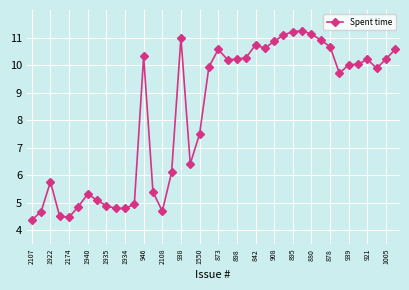

What is the greatest value displayed?

11.2